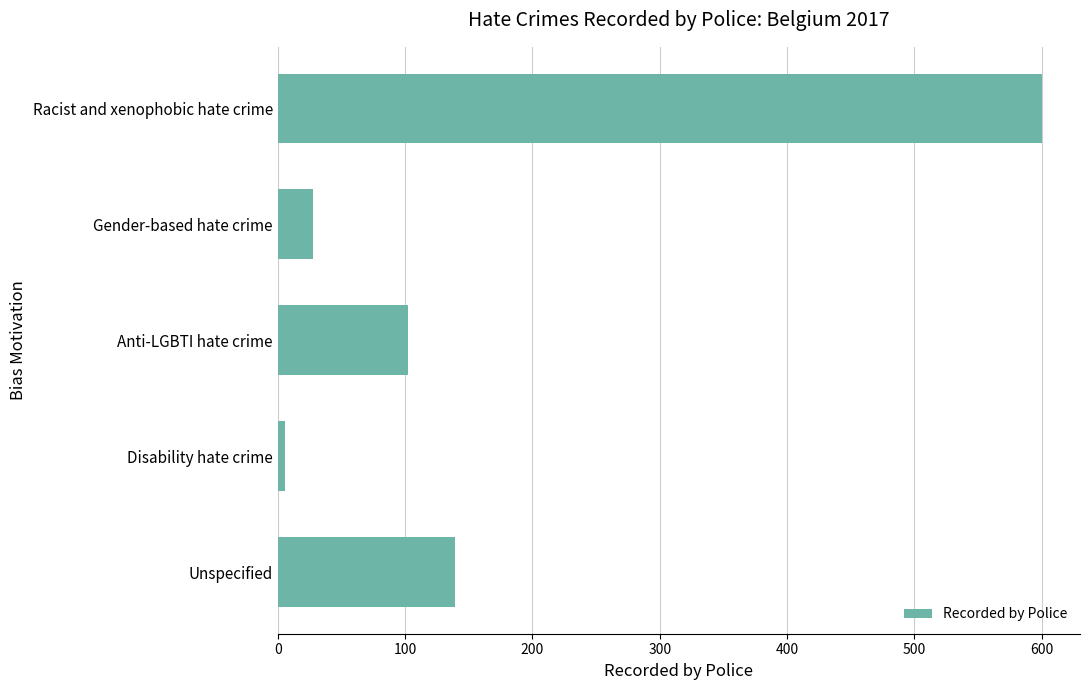

What is the ratio of the value at Racist and xenophobic hate crime to the value at Anti-LGBTI hate crime?

5.9